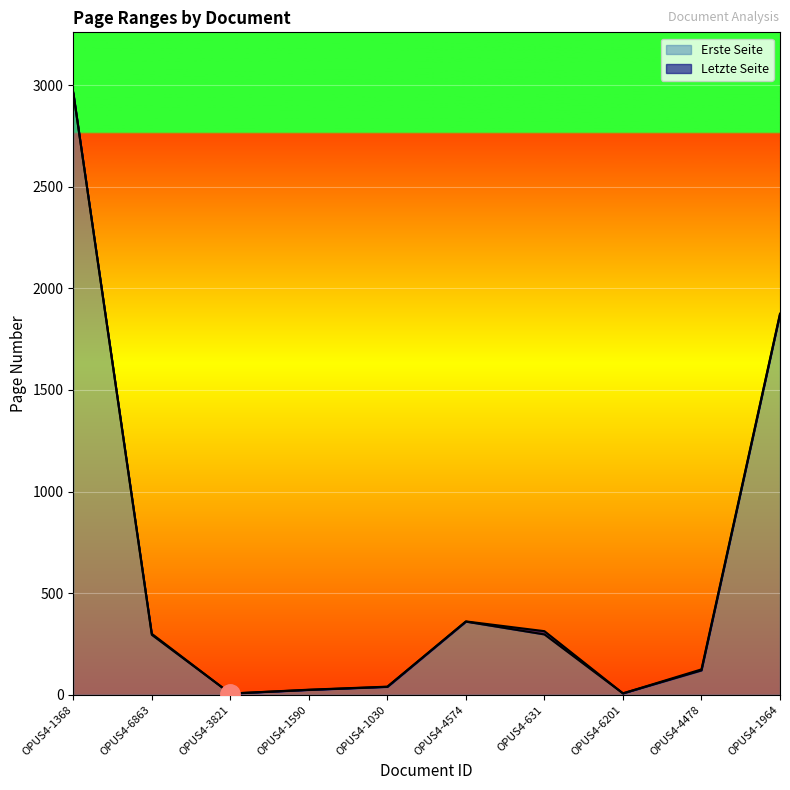

True or false: Letzte Seite and Erste Seite intersect in this chart.

False